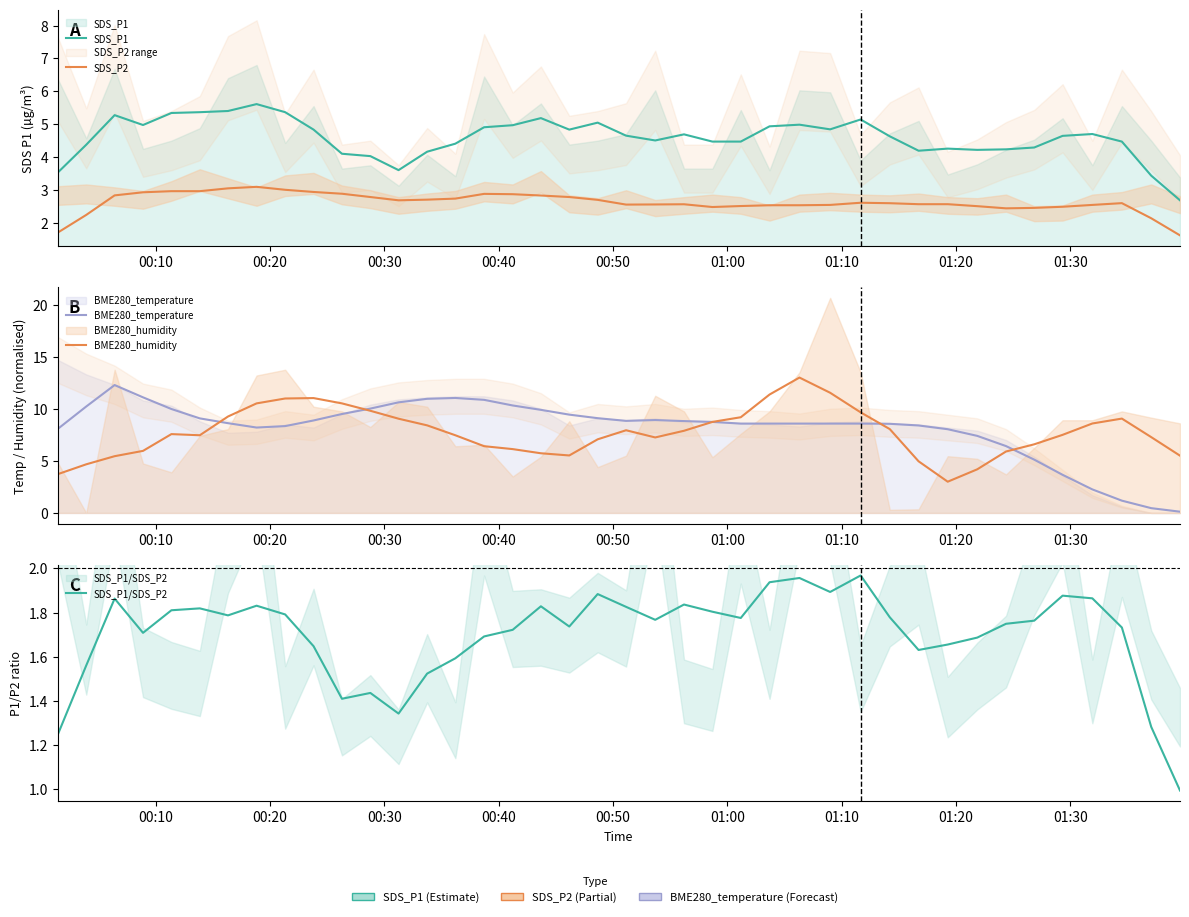

True or false: SDS_P2 has a value of 1.3 at 9.

False